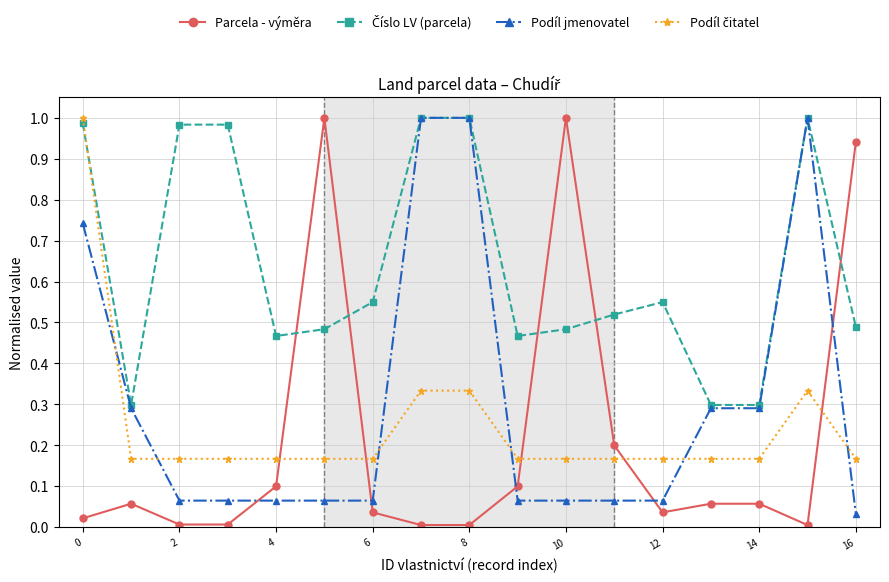

True or false: Podíl jmenovatel and Číslo LV (parcela) intersect in this chart.

False